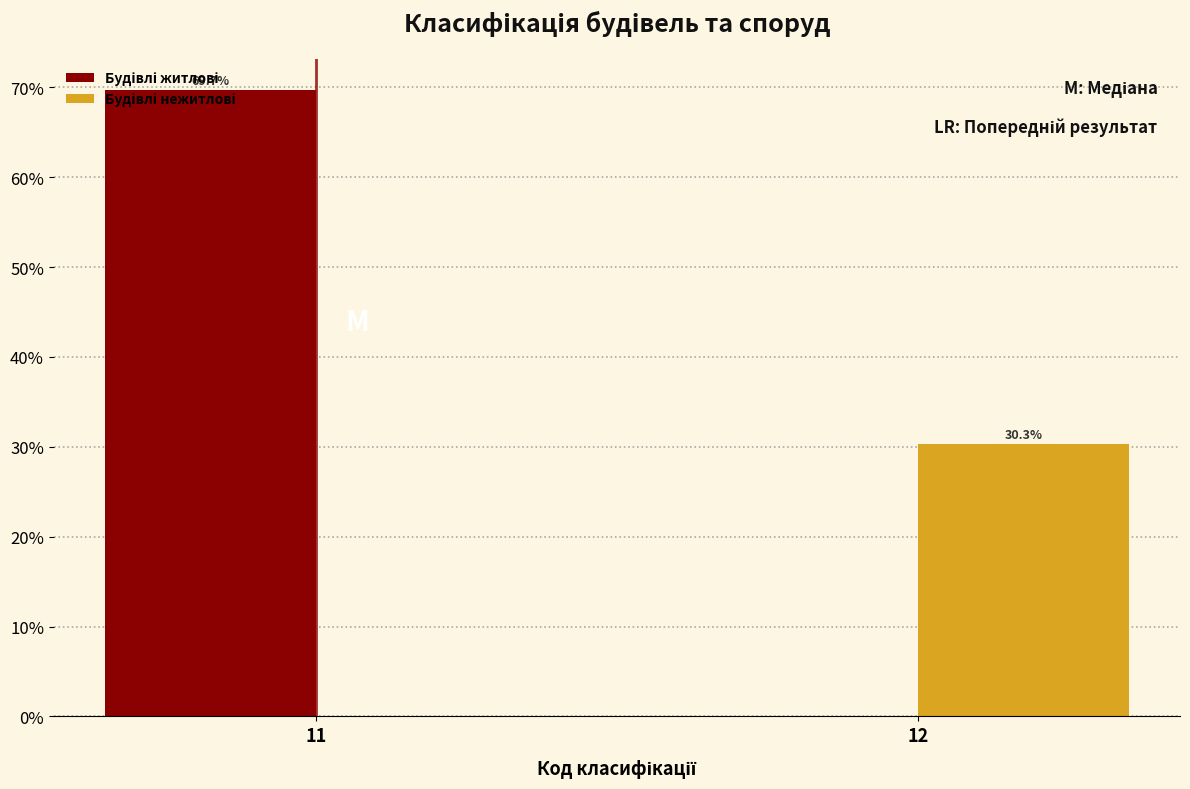

At which category is the sum across all series the highest?

11